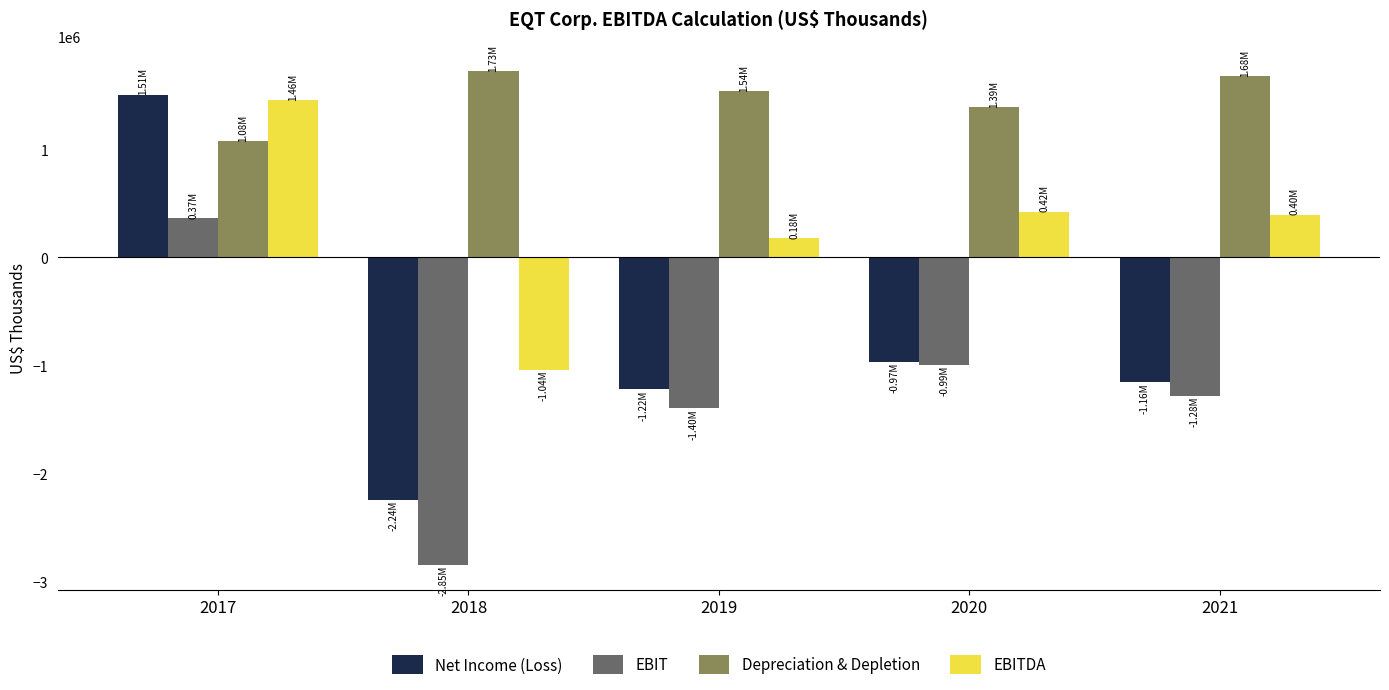

The EBIT series shows -994834 at 2020. True or false?

True